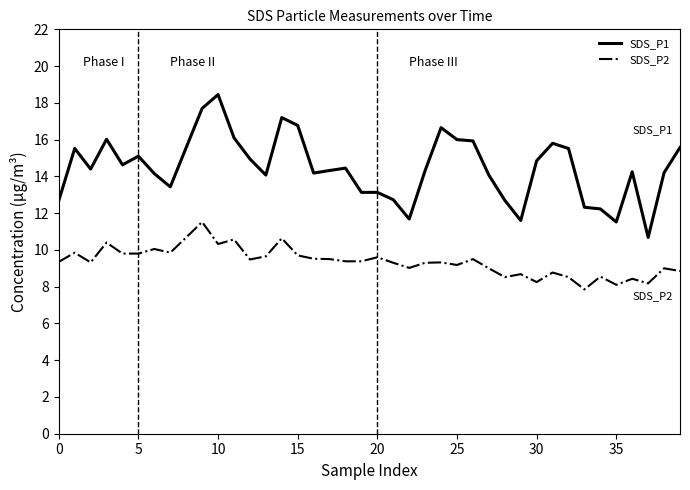

Does the chart display data point markers on the line(s)?

No